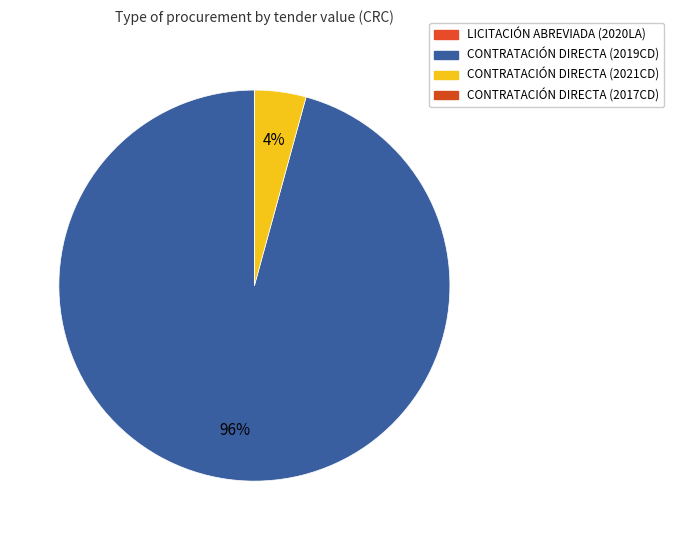

To the nearest percent, what is the combined percentage of CONTRATACIÓN DIRECTA (2021CD) and CONTRATACIÓN DIRECTA (2017CD)?

4%